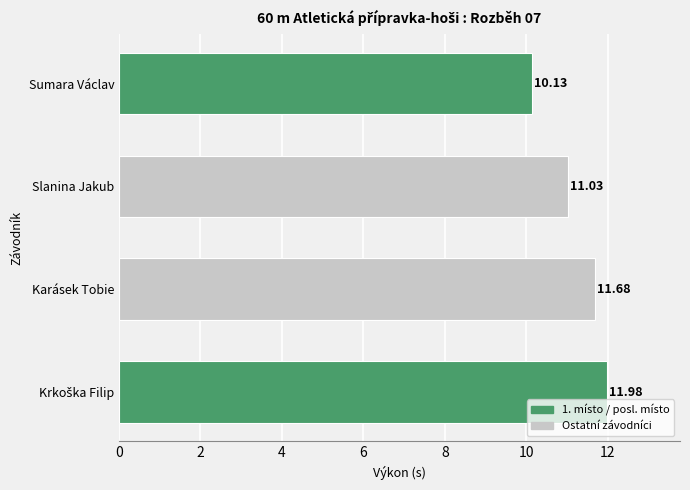

Approximately how many times larger is the value at Slanina Jakub compared to Karásek Tobie?

0.9